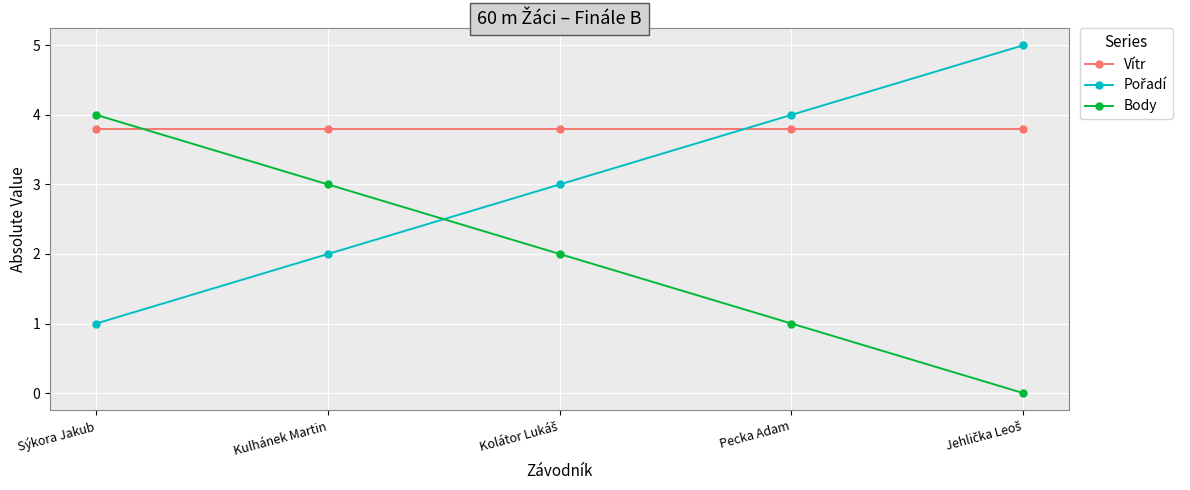

What is the greatest value displayed?

5.0